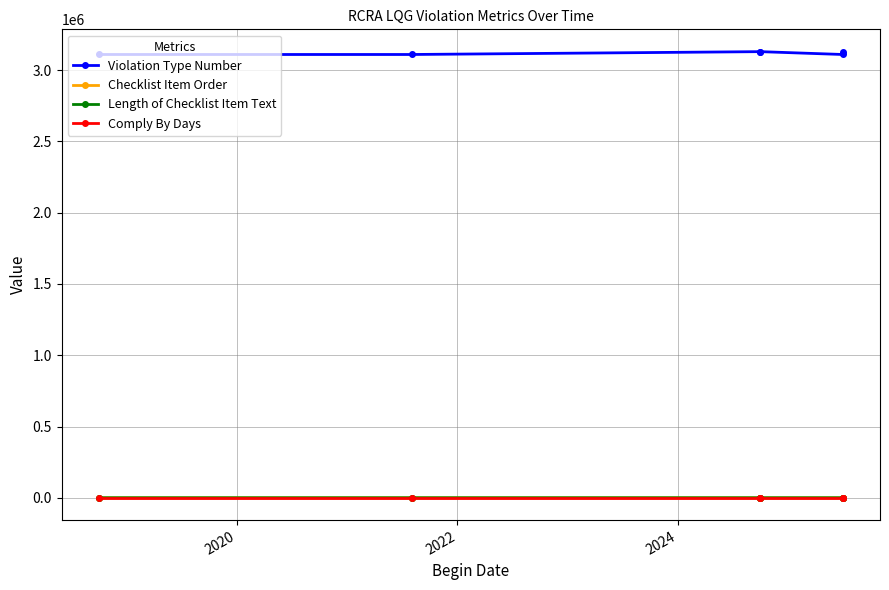

What is the average value of the Comply By Days series?

30